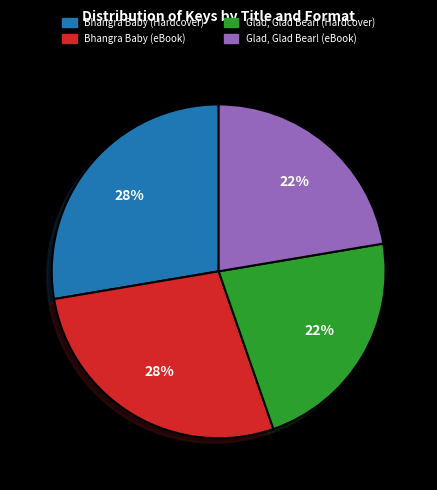

Between Glad, Glad Bear! (Hardcover) and Bhangra Baby (eBook), which is larger?

Bhangra Baby (eBook)